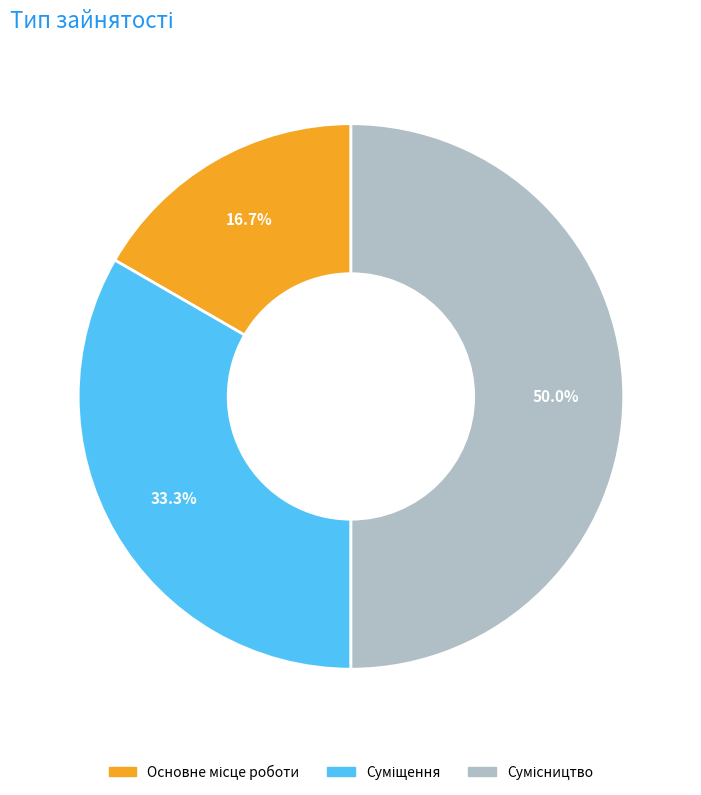

True or false: Суміщення accounts for 23% of the total.

False